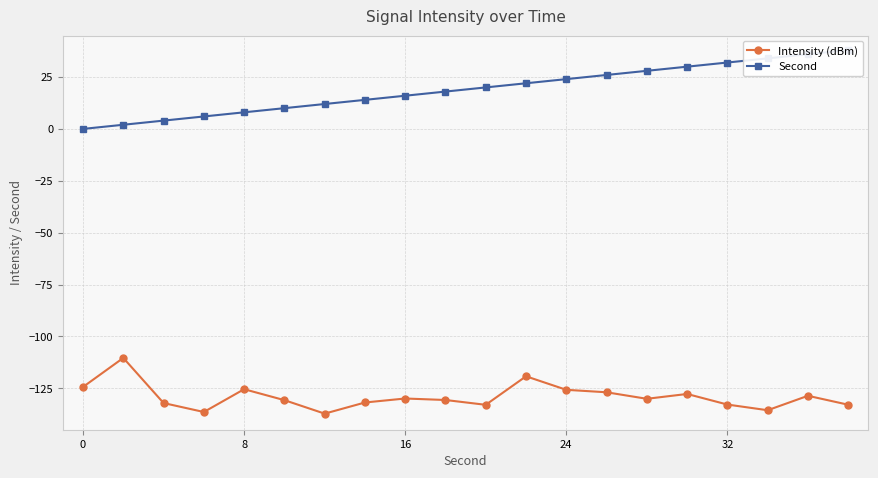

Reading left to right, extract all data points from this chart.

Intensity (dBm): -124.4	-110.4	-132.1	-136.5	-125.5	-130.7	-137.2	-131.9	-130.0	-130.7	-133.0	-119.2	-125.8	-127.0	-130.1	-127.8	-132.9	-135.6	-128.6	-132.9
Second: 0.0	2.0	4.0	6.0	8.0	10.0	12.0	14.0	16.0	18.0	20.0	22.0	24.0	26.0	28.0	30.0	32.0	34.0	36.0	38.0